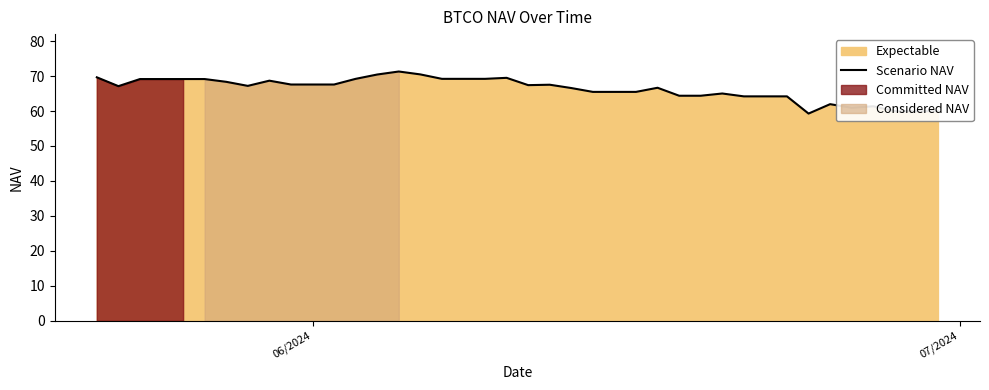

What is the lowest value of the Scenario NAV series?

59.3